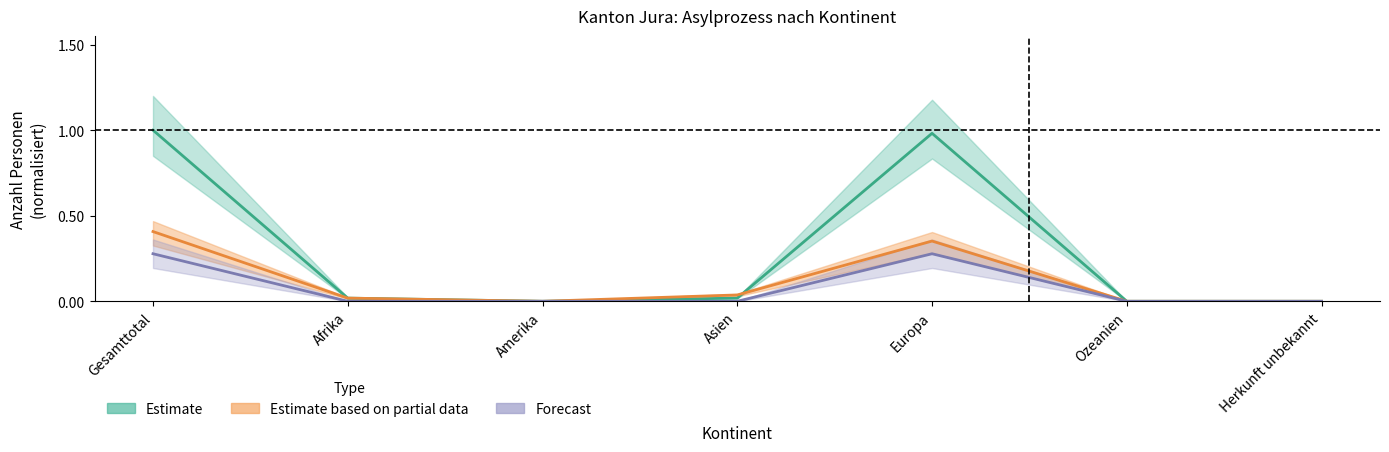

What is the label of the 3rd point from the right?

Europa